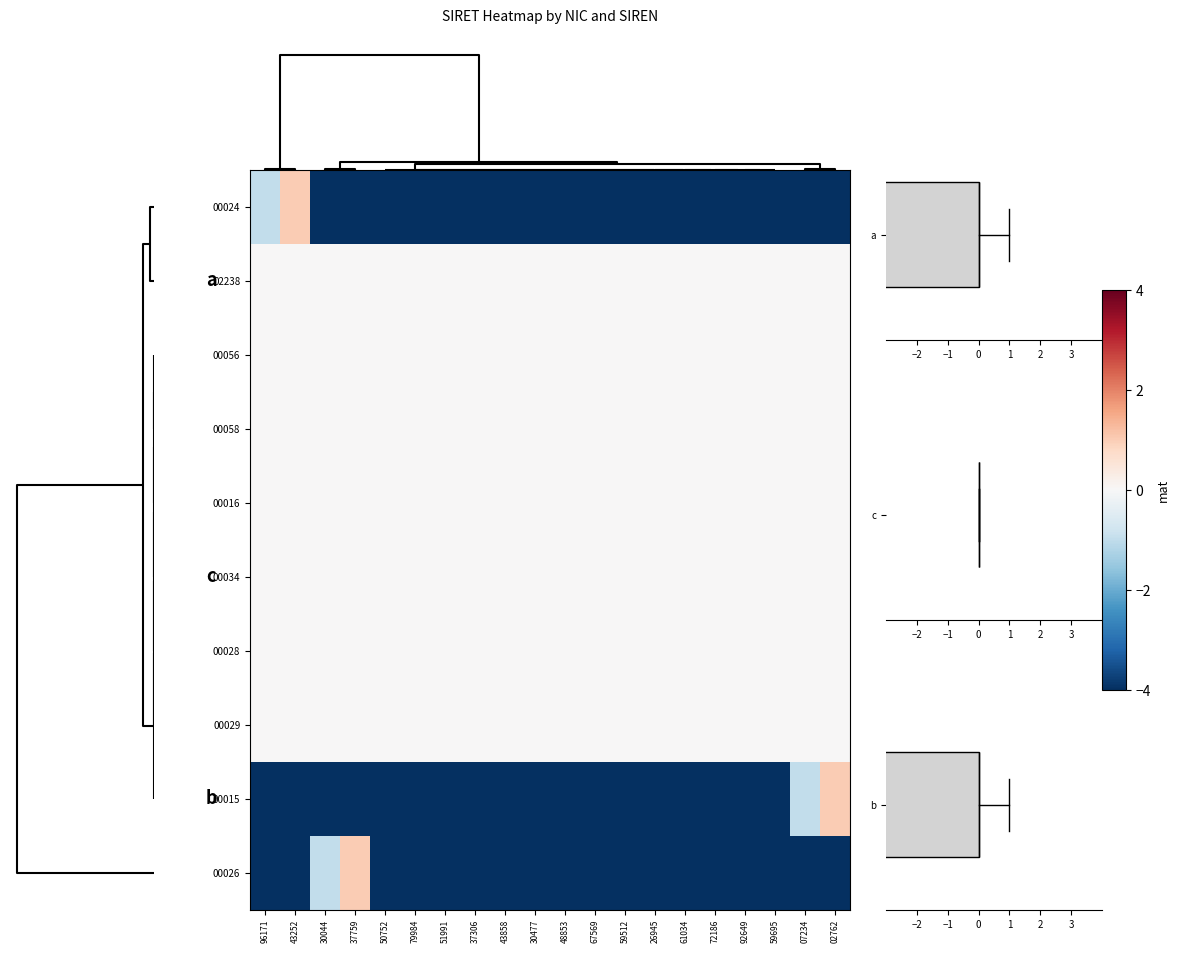

Reading left to right, what are all the values shown in this chart?

00024: 96171=-1.0	43252=1.0	30044=-177.6	37759=-177.6	50752=-177.6	79984=-177.6	51991=-177.6	37306=-177.6	43858=-177.6	30477=-177.6	48853=-177.6	67569=-177.6	59512=-177.6	26945=-177.6	61034=-177.6	72186=-177.6	92649=-177.6	59695=-177.6	07234=-177.6	02762=-177.6
02238: 96171=0.0	43252=0.0	30044=0.0	37759=0.0	50752=0.0	79984=0.0	51991=0.0	37306=0.0	43858=0.0	30477=0.0	48853=0.0	67569=0.0	59512=0.0	26945=0.0	61034=0.0	72186=0.0	92649=0.0	59695=0.0	07234=0.0	02762=0.0
00056: 96171=0.0	43252=0.0	30044=0.0	37759=0.0	50752=0.0	79984=0.0	51991=0.0	37306=0.0	43858=0.0	30477=0.0	48853=0.0	67569=0.0	59512=0.0	26945=0.0	61034=0.0	72186=0.0	92649=0.0	59695=0.0	07234=0.0	02762=0.0
00058: 96171=0.0	43252=0.0	30044=0.0	37759=0.0	50752=0.0	79984=0.0	51991=0.0	37306=0.0	43858=0.0	30477=0.0	48853=0.0	67569=0.0	59512=0.0	26945=0.0	61034=0.0	72186=0.0	92649=0.0	59695=0.0	07234=0.0	02762=0.0
00016: 96171=0.0	43252=0.0	30044=0.0	37759=0.0	50752=0.0	79984=0.0	51991=0.0	37306=0.0	43858=0.0	30477=0.0	48853=0.0	67569=0.0	59512=0.0	26945=0.0	61034=0.0	72186=0.0	92649=0.0	59695=0.0	07234=0.0	02762=0.0
00034: 96171=0.0	43252=0.0	30044=0.0	37759=0.0	50752=0.0	79984=0.0	51991=0.0	37306=0.0	43858=0.0	30477=0.0	48853=0.0	67569=0.0	59512=0.0	26945=0.0	61034=0.0	72186=0.0	92649=0.0	59695=0.0	07234=0.0	02762=0.0
00028: 96171=0.0	43252=0.0	30044=0.0	37759=0.0	50752=0.0	79984=0.0	51991=0.0	37306=0.0	43858=0.0	30477=0.0	48853=0.0	67569=0.0	59512=0.0	26945=0.0	61034=0.0	72186=0.0	92649=0.0	59695=0.0	07234=0.0	02762=0.0
00029: 96171=0.0	43252=0.0	30044=0.0	37759=0.0	50752=0.0	79984=0.0	51991=0.0	37306=0.0	43858=0.0	30477=0.0	48853=0.0	67569=0.0	59512=0.0	26945=0.0	61034=0.0	72186=0.0	92649=0.0	59695=0.0	07234=0.0	02762=0.0
00015: 96171=-9.5	43252=-9.5	30044=-9.5	37759=-9.5	50752=-9.5	79984=-9.5	51991=-9.5	37306=-9.5	43858=-9.5	30477=-9.5	48853=-9.5	67569=-9.5	59512=-9.5	26945=-9.5	61034=-9.5	72186=-9.5	92649=-9.5	59695=-9.5	07234=-1.0	02762=1.0
00026: 96171=-12.8	43252=-12.8	30044=-1.0	37759=1.0	50752=-12.8	79984=-12.8	51991=-12.8	37306=-12.8	43858=-12.8	30477=-12.8	48853=-12.8	67569=-12.8	59512=-12.8	26945=-12.8	61034=-12.8	72186=-12.8	92649=-12.8	59695=-12.8	07234=-12.8	02762=-12.8